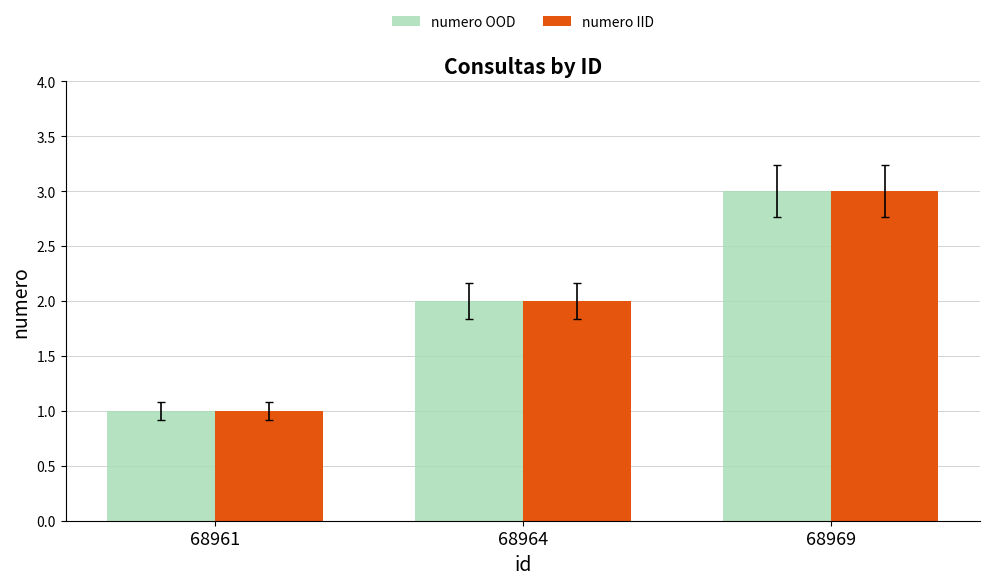

At which label does numero OOD reach its peak?

68969